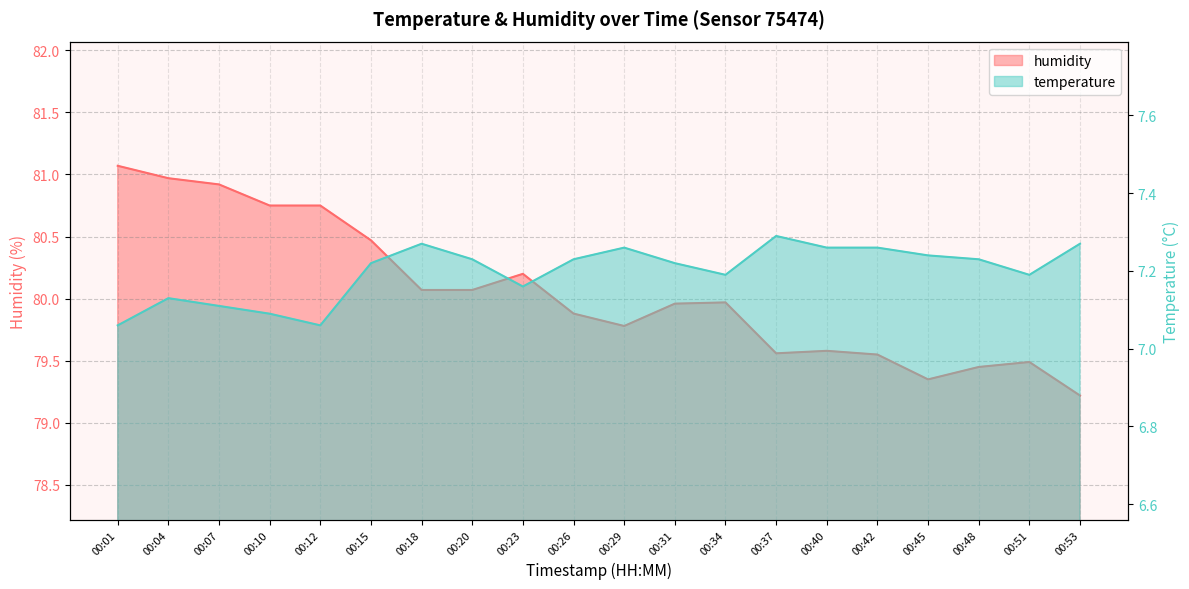

Reading right to left, extract all data points from this chart.

temperature: 00:53=7.3	00:51=7.2	00:48=7.2	00:45=7.2	00:42=7.3	00:40=7.3	00:37=7.3	00:34=7.2	00:31=7.2	00:29=7.3	00:26=7.2	00:23=7.2	00:20=7.2	00:18=7.3	00:15=7.2	00:12=7.1	00:10=7.1	00:07=7.1	00:04=7.1	00:01=7.1
humidity: 00:53=79.2	00:51=79.5	00:48=79.5	00:45=79.3	00:42=79.5	00:40=79.6	00:37=79.6	00:34=80.0	00:31=80.0	00:29=79.8	00:26=79.9	00:23=80.2	00:20=80.1	00:18=80.1	00:15=80.5	00:12=80.8	00:10=80.8	00:07=80.9	00:04=81.0	00:01=81.1